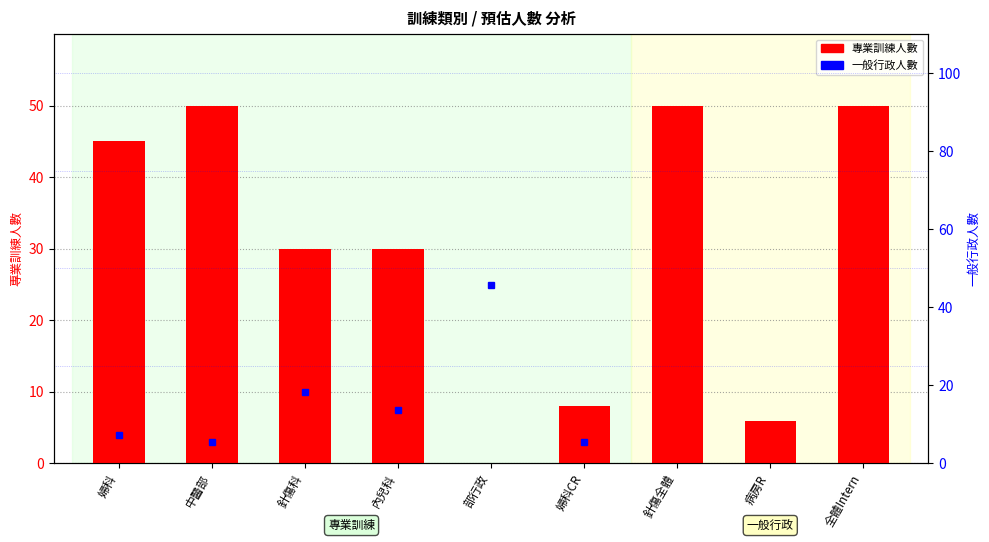

Where is the data nearest to the value 25?

針傷科